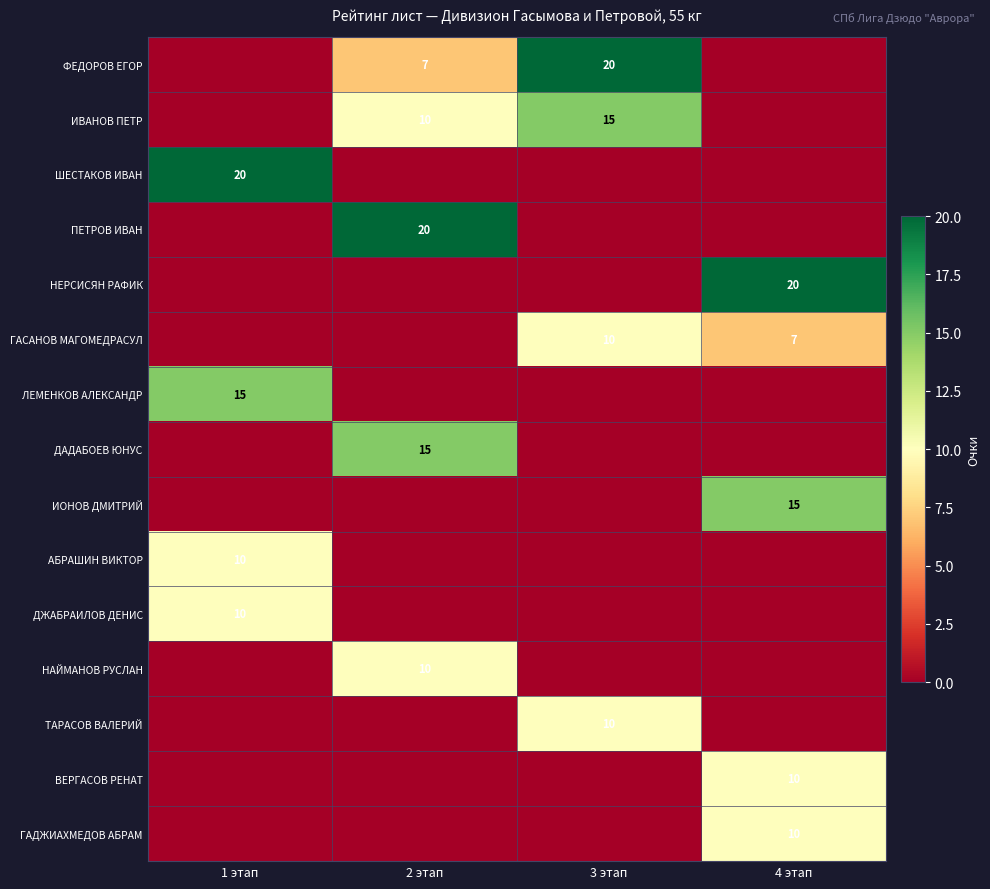

The value of ИВАНОВ ПЕТР at 2 этап is 10. True or false?

True